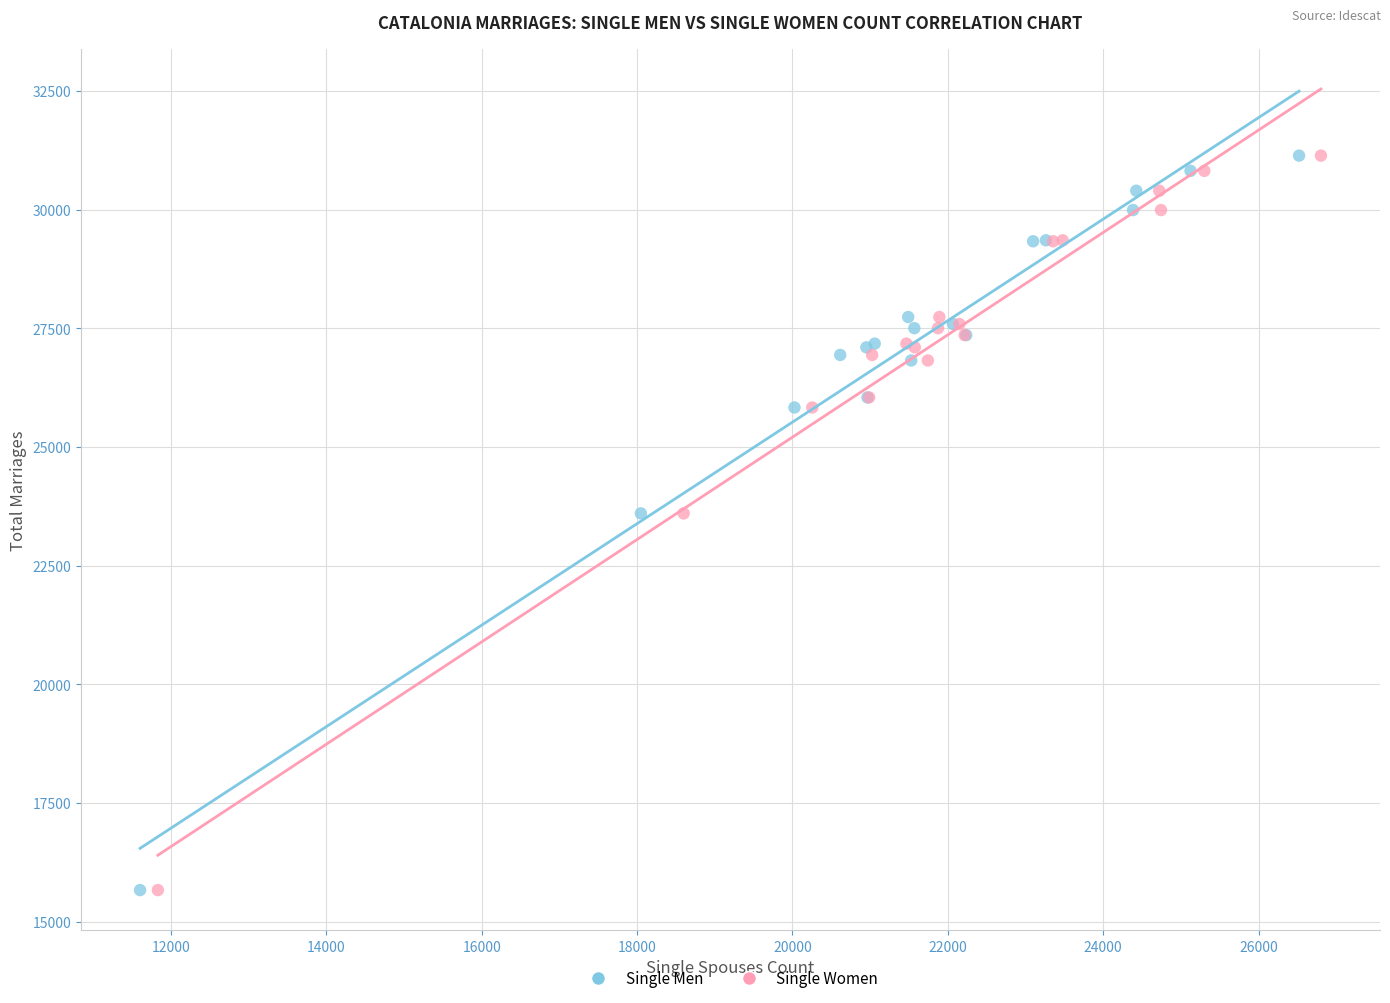

What are all the series names shown in the legend?

Single Men, Single Women